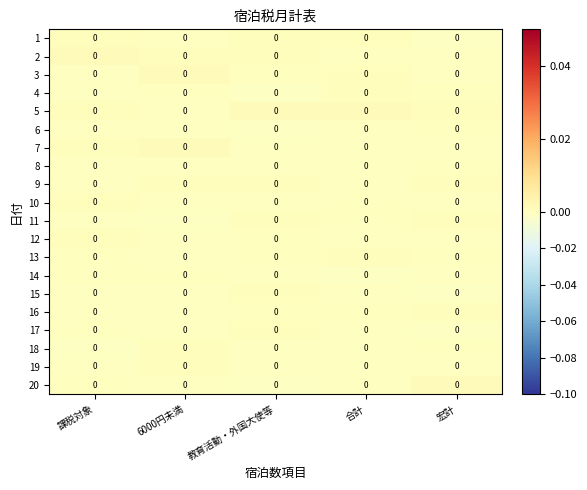

Reading left to right, transcribe all the data shown in this chart.

1: 課税対象=0.0	6000円未満=0.0	教育活動・外国大使等=0.0	合計=0.0	宏計=0.0
2: 課税対象=0.0	6000円未満=0.0	教育活動・外国大使等=0.0	合計=0.0	宏計=0.0
3: 課税対象=0.0	6000円未満=0.0	教育活動・外国大使等=0.0	合計=0.0	宏計=0.0
4: 課税対象=0.0	6000円未満=0.0	教育活動・外国大使等=0.0	合計=0.0	宏計=0.0
5: 課税対象=0.0	6000円未満=0.0	教育活動・外国大使等=0.0	合計=0.0	宏計=0.0
6: 課税対象=0.0	6000円未満=0.0	教育活動・外国大使等=0.0	合計=0.0	宏計=0.0
7: 課税対象=0.0	6000円未満=0.0	教育活動・外国大使等=0.0	合計=0.0	宏計=0.0
8: 課税対象=0.0	6000円未満=0.0	教育活動・外国大使等=0.0	合計=0.0	宏計=0.0
9: 課税対象=0.0	6000円未満=0.0	教育活動・外国大使等=0.0	合計=0.0	宏計=0.0
10: 課税対象=0.0	6000円未満=0.0	教育活動・外国大使等=0.0	合計=0.0	宏計=0.0
11: 課税対象=0.0	6000円未満=0.0	教育活動・外国大使等=0.0	合計=0.0	宏計=0.0
12: 課税対象=0.0	6000円未満=0.0	教育活動・外国大使等=0.0	合計=0.0	宏計=0.0
13: 課税対象=0.0	6000円未満=0.0	教育活動・外国大使等=0.0	合計=0.0	宏計=0.0
14: 課税対象=0.0	6000円未満=0.0	教育活動・外国大使等=0.0	合計=0.0	宏計=0.0
15: 課税対象=0.0	6000円未満=0.0	教育活動・外国大使等=0.0	合計=0.0	宏計=0.0
16: 課税対象=0.0	6000円未満=0.0	教育活動・外国大使等=0.0	合計=0.0	宏計=0.0
17: 課税対象=0.0	6000円未満=0.0	教育活動・外国大使等=0.0	合計=0.0	宏計=0.0
18: 課税対象=0.0	6000円未満=0.0	教育活動・外国大使等=0.0	合計=0.0	宏計=0.0
19: 課税対象=0.0	6000円未満=0.0	教育活動・外国大使等=0.0	合計=0.0	宏計=0.0
20: 課税対象=0.0	6000円未満=0.0	教育活動・外国大使等=0.0	合計=0.0	宏計=0.0